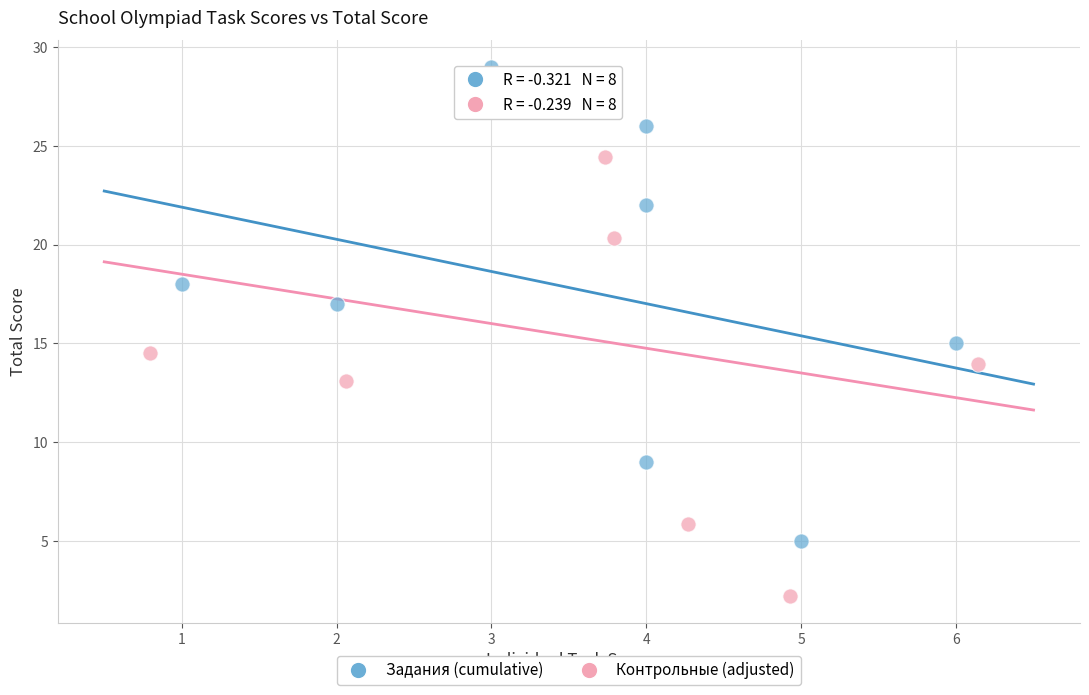

Which series contains the lowest Y value?

Контрольные (adjusted)